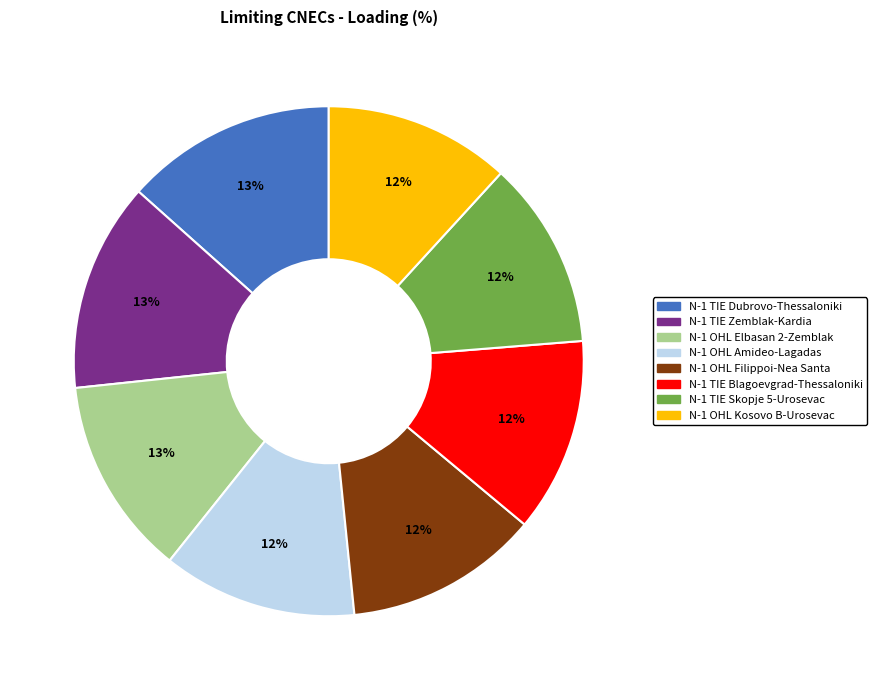

How many slices are in this pie chart?

8